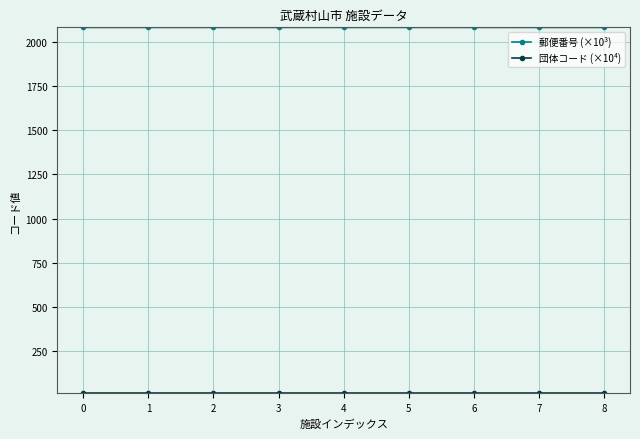

Which series has the largest total across all categories?

郵便番号 (×10³)